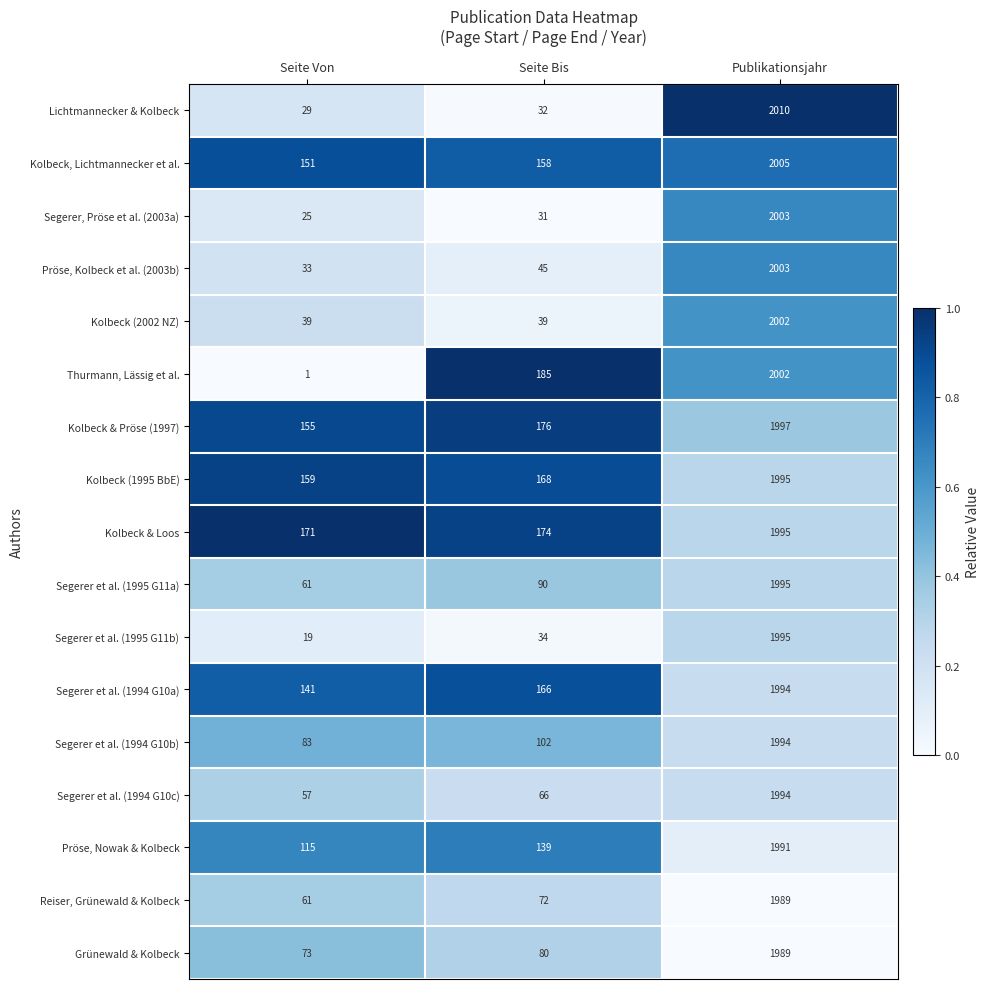

Which series changed the most between Seite Von and Seite Bis?

Thurmann, Lässig et al.